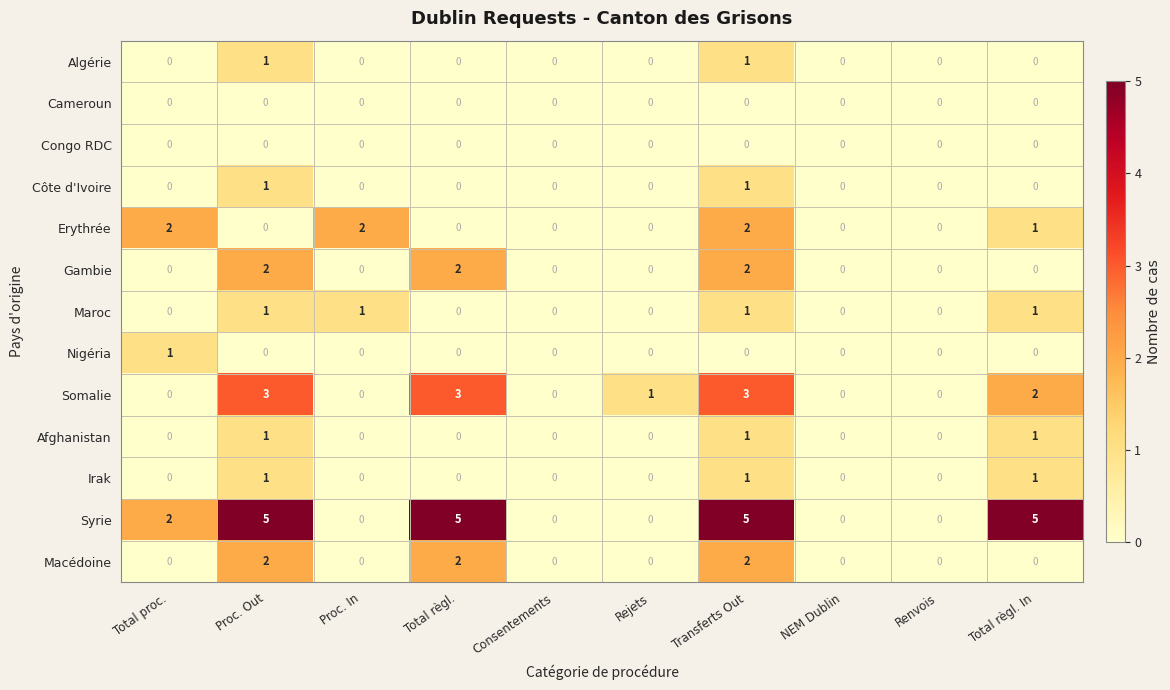

How many Gambie values are between 0 and 2?

10